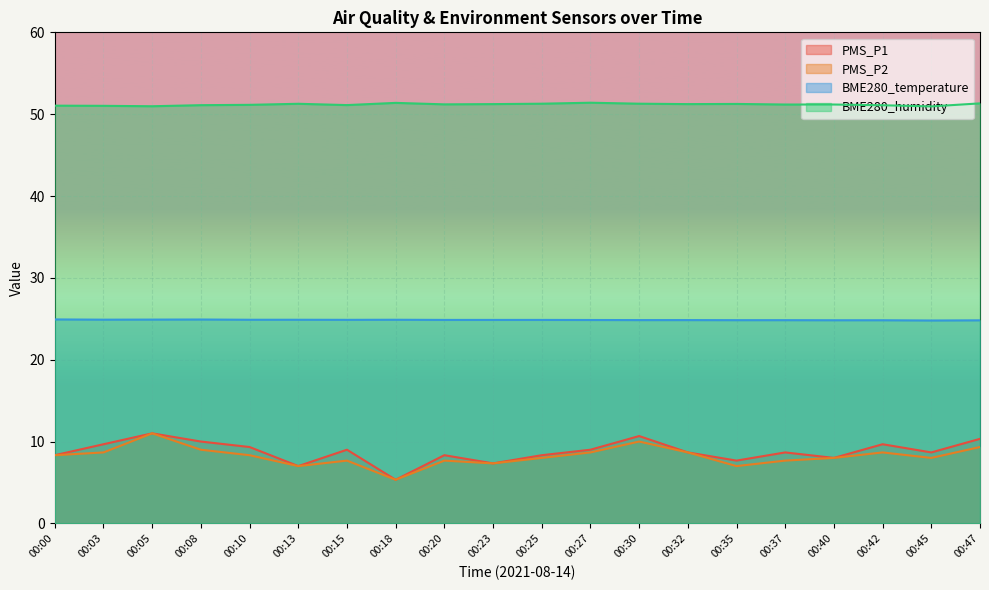

At which category is the sum across all series the highest?

00:05